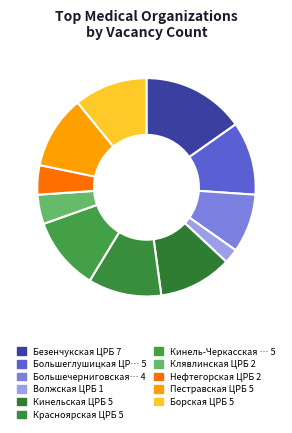

Count the number of slices in the pie.

11